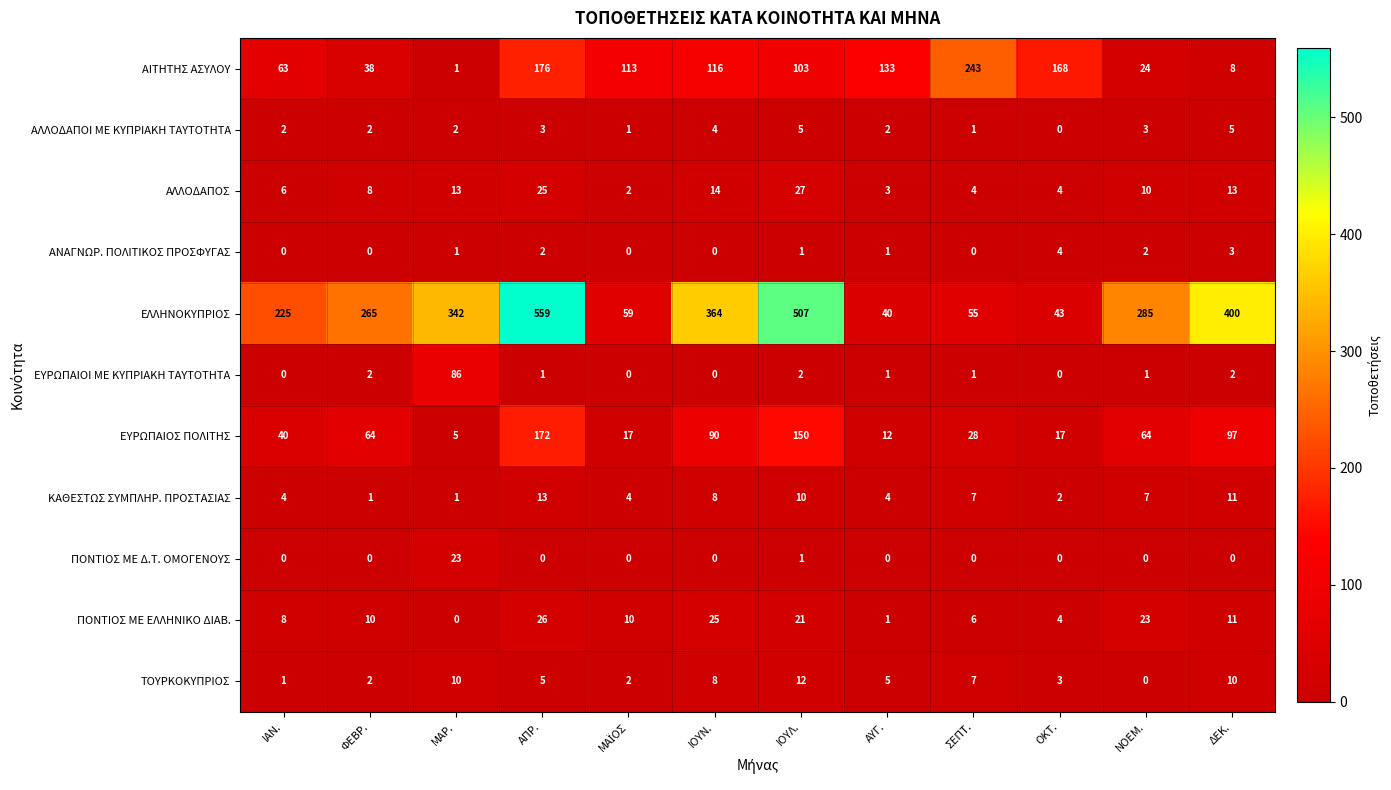

Rank the series by their maximum value, from highest to lowest.

ΕΛΛΗΝΟΚΥΠΡΙΟΣ, ΑΙΤΗΤΗΣ ΑΣΥΛΟΥ, ΕΥΡΩΠΑΙΟΣ ΠΟΛΙΤΗΣ, ΕΥΡΩΠΑΙΟΙ ΜΕ ΚΥΠΡΙΑΚΗ ΤΑΥΤΟΤΗΤΑ, ΑΛΛΟΔΑΠΟΣ, ΠΟΝΤΙΟΣ ΜΕ ΕΛΛΗΝΙΚΟ ΔΙΑΒ., ΠΟΝΤΙΟΣ ΜΕ Δ.Τ. ΟΜΟΓΕΝΟΥΣ, ΚΑΘΕΣΤΩΣ ΣΥΜΠΛΗΡ. ΠΡΟΣΤΑΣΙΑΣ, ΤΟΥΡΚΟΚΥΠΡΙΟΣ, ΑΛΛΟΔΑΠΟΙ ΜΕ ΚΥΠΡΙΑΚΗ ΤΑΥΤΟΤΗΤΑ, ΑΝΑΓΝΩΡ. ΠΟΛΙΤΙΚΟΣ ΠΡΟΣΦΥΓΑΣ